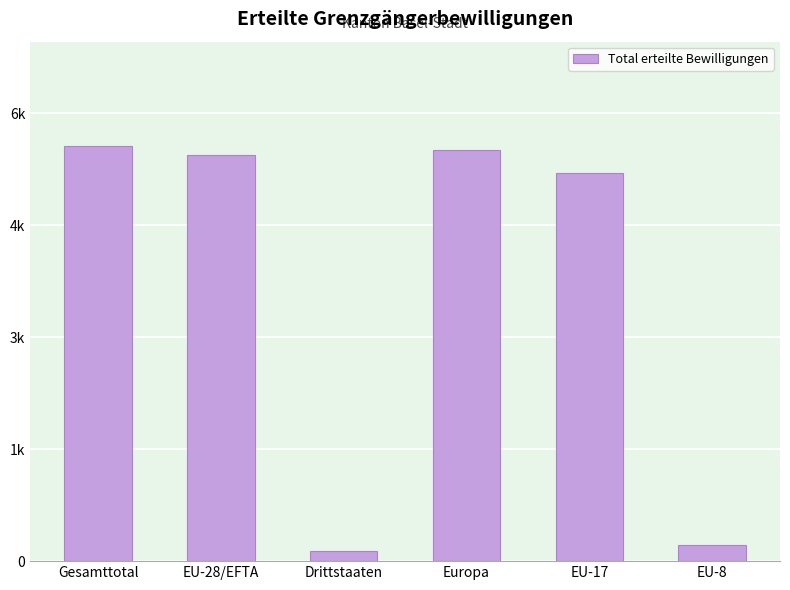

Rank the categories by value from lowest to highest.

Drittstaaten, EU-8, EU-17, EU-28/EFTA, Europa, Gesamttotal